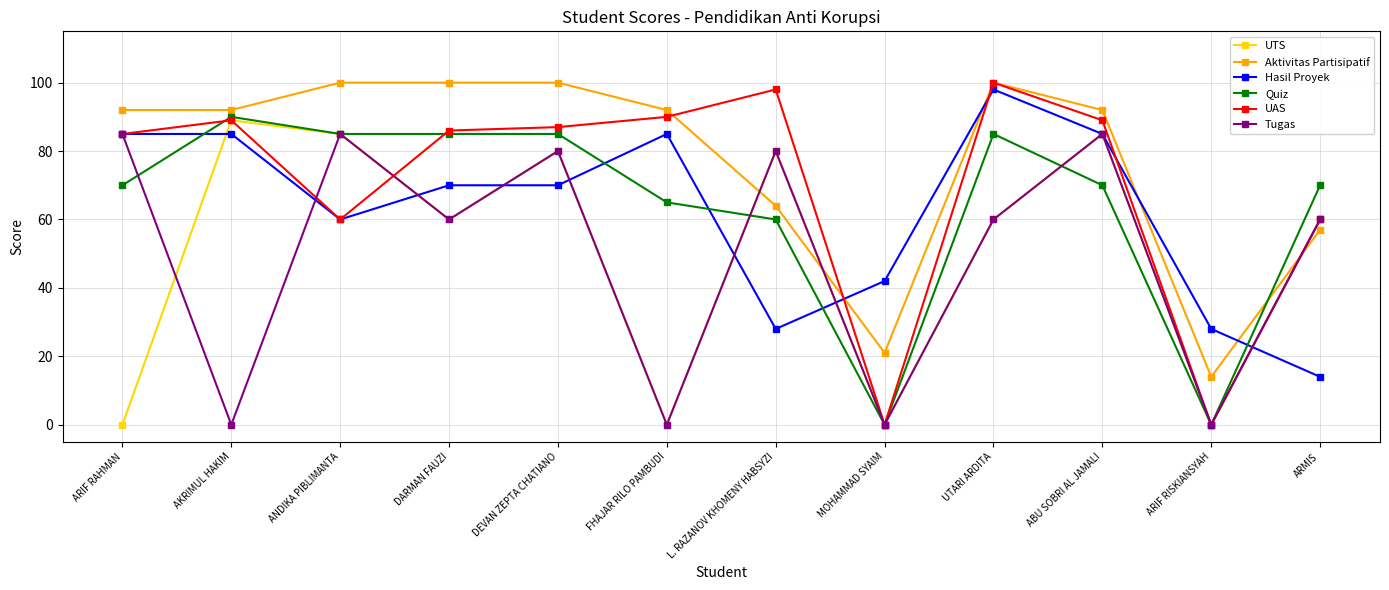

What is the label of the 6th point from the right?

L. RAZANOV KHOMENY HABSYZI